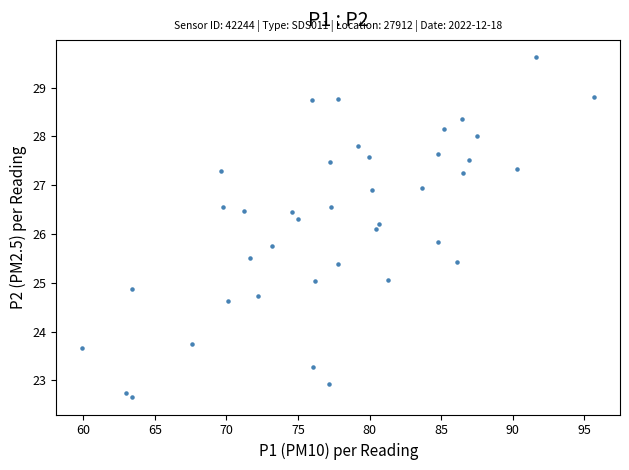

What is the range of Y values (max minus min)?

7.0